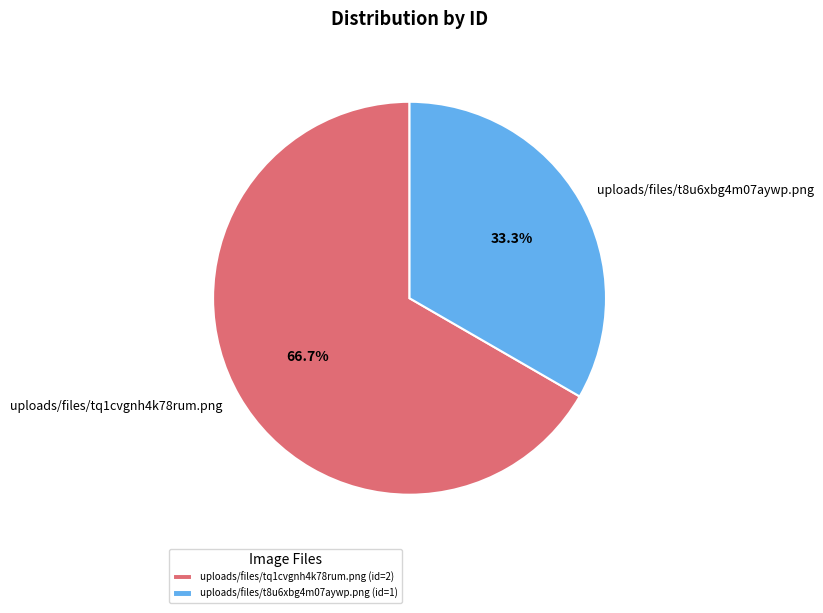

Rank the categories by value from highest to lowest.

uploads/files/tq1cvgnh4k78rum.png, uploads/files/t8u6xbg4m07aywp.png